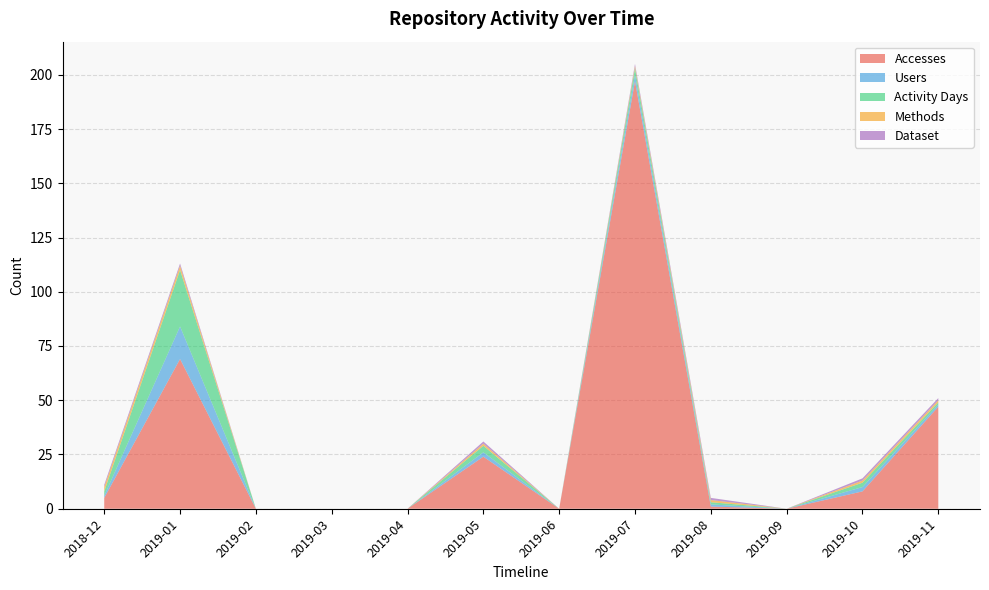

Reading right to left, list all the values displayed in this chart.

Accesses: 47	8	0	1	197	0	24	0	0	0	69	5
Users: 1	2	0	1	3	0	2	0	0	0	15	1
Activity Days: 1	2	0	1	3	0	3	0	0	0	26	2
Methods: 1	1	0	1	1	0	1	0	0	0	2	2
Dataset: 1	1	0	1	1	0	1	0	0	0	1	1